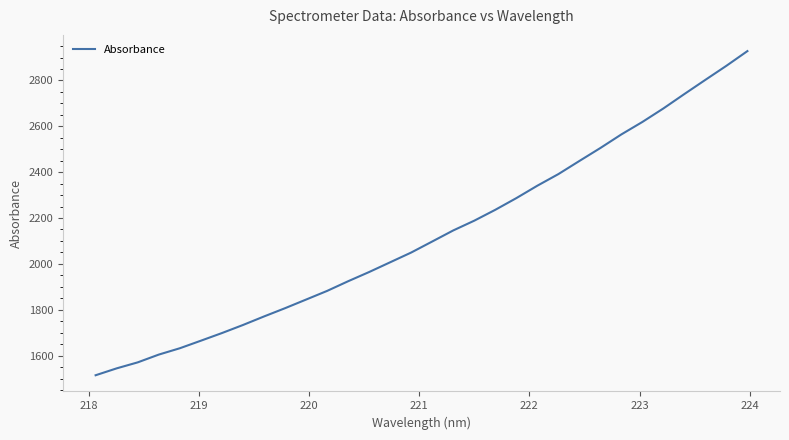

What is the smallest value displayed?

1514.2